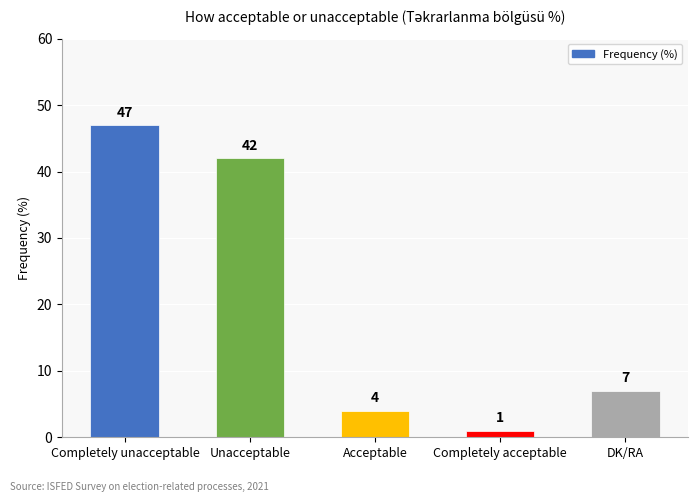

How many distinct data groups are displayed?

1